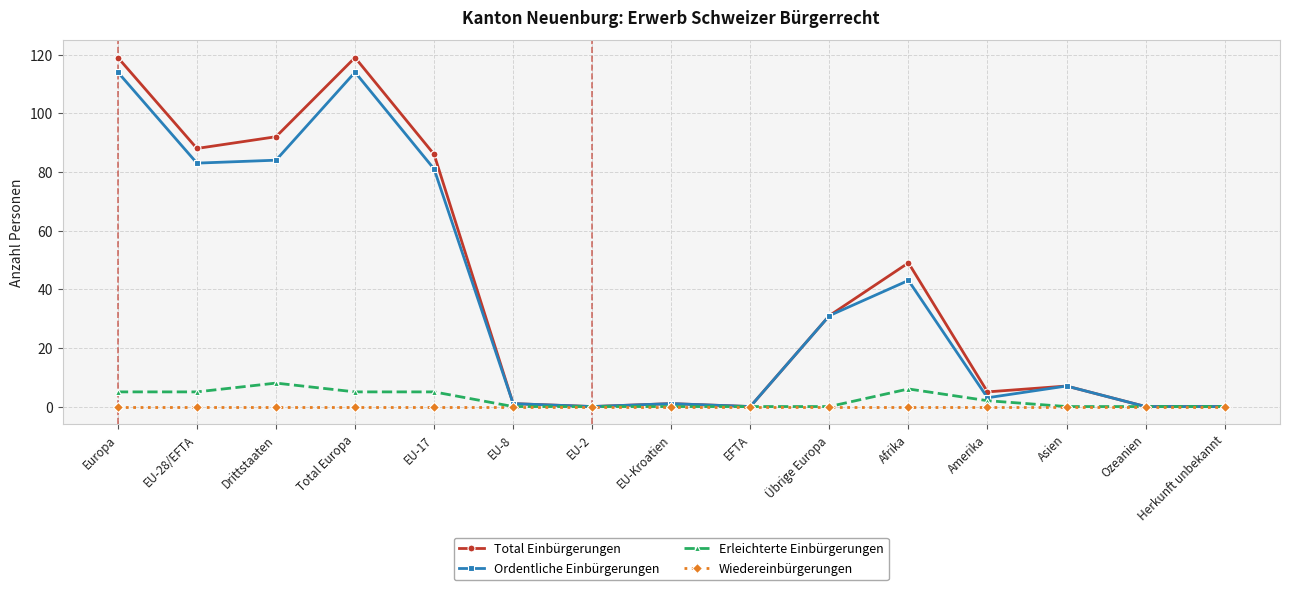

Count the number of categories in the chart.

15